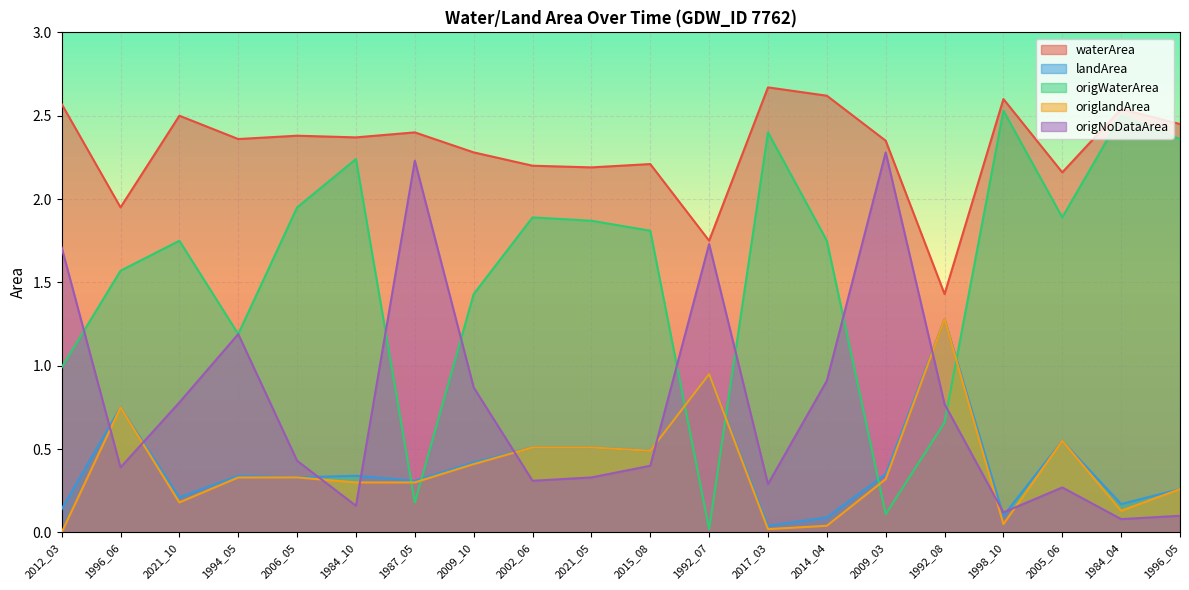

True or false: waterArea and origlandArea cross at least once.

False